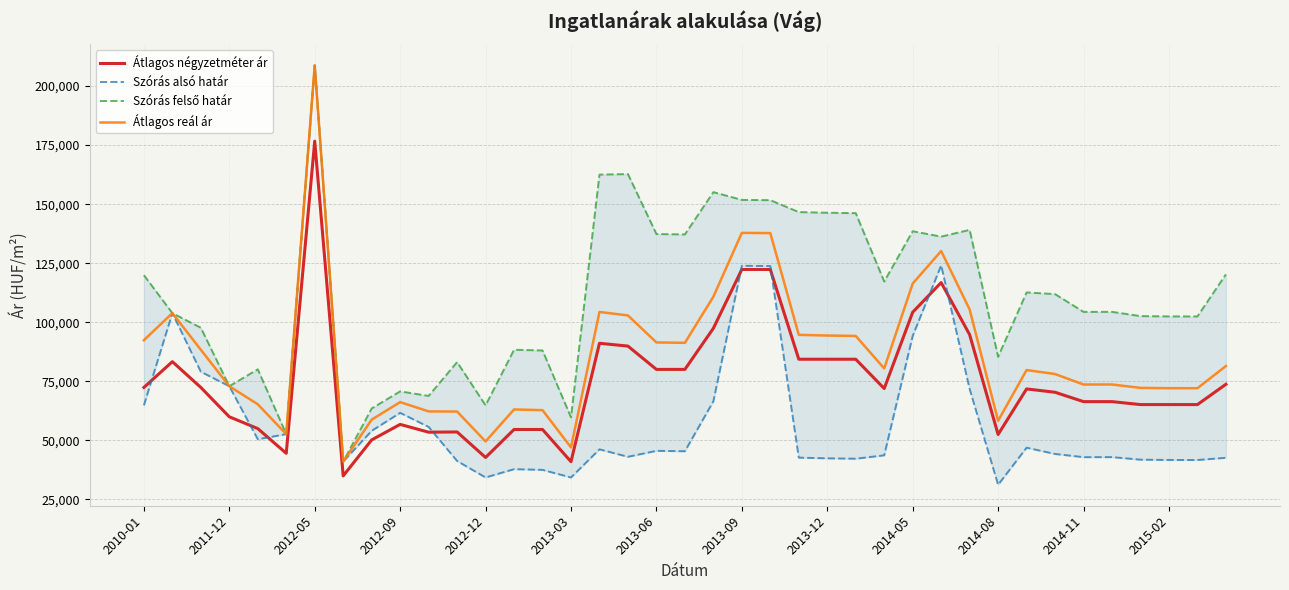

True or false: Szórás alsó határ and Átlagos reál ár intersect in this chart.

False